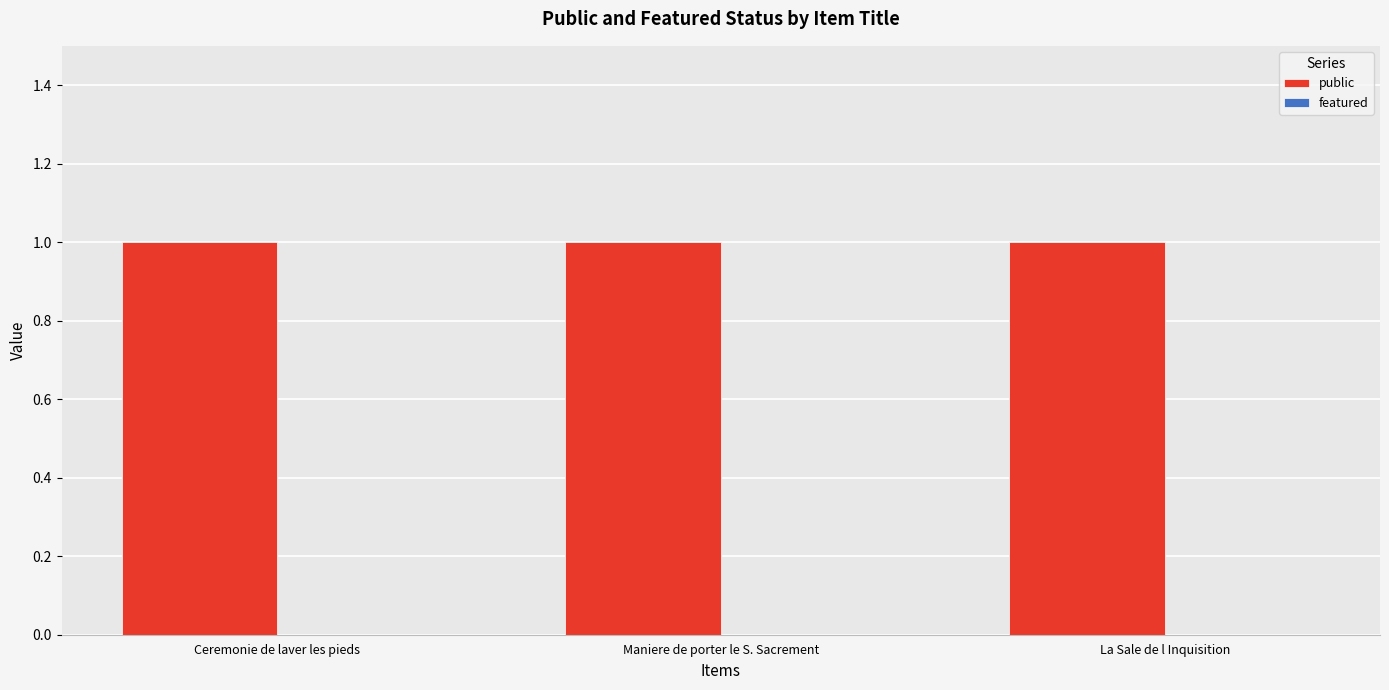

What is the value of the public bar at the 1st from the left?

1